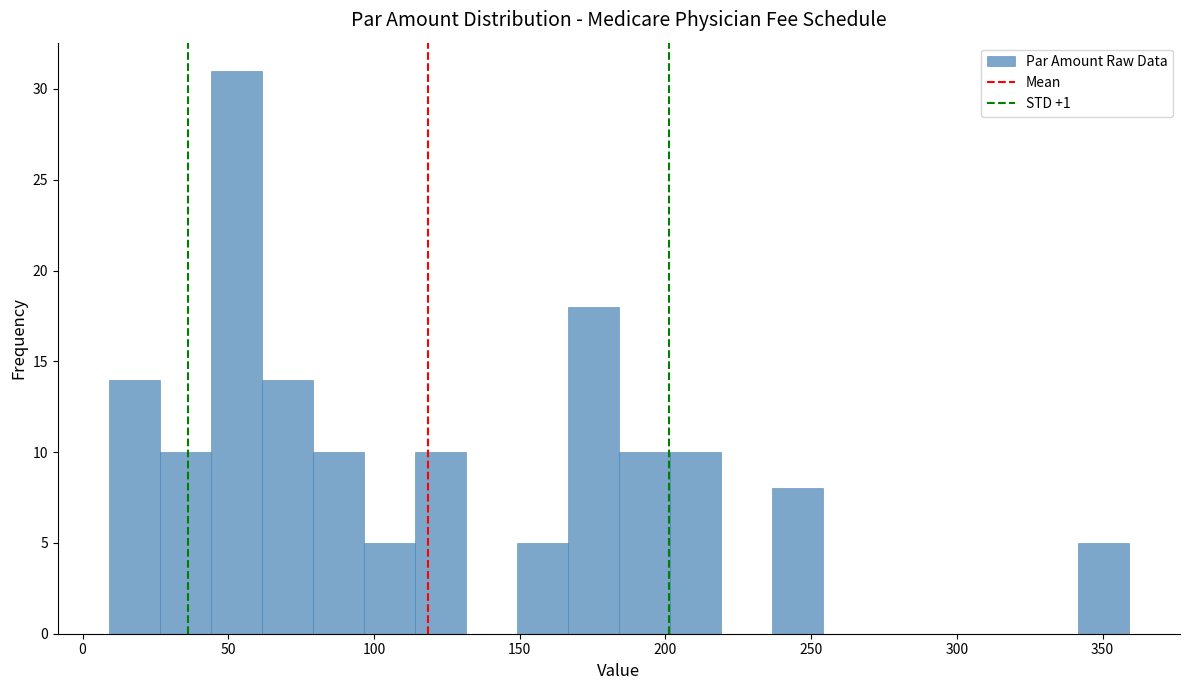

Read against the x-axis, roughly where is the centre of the tallest bar?

55